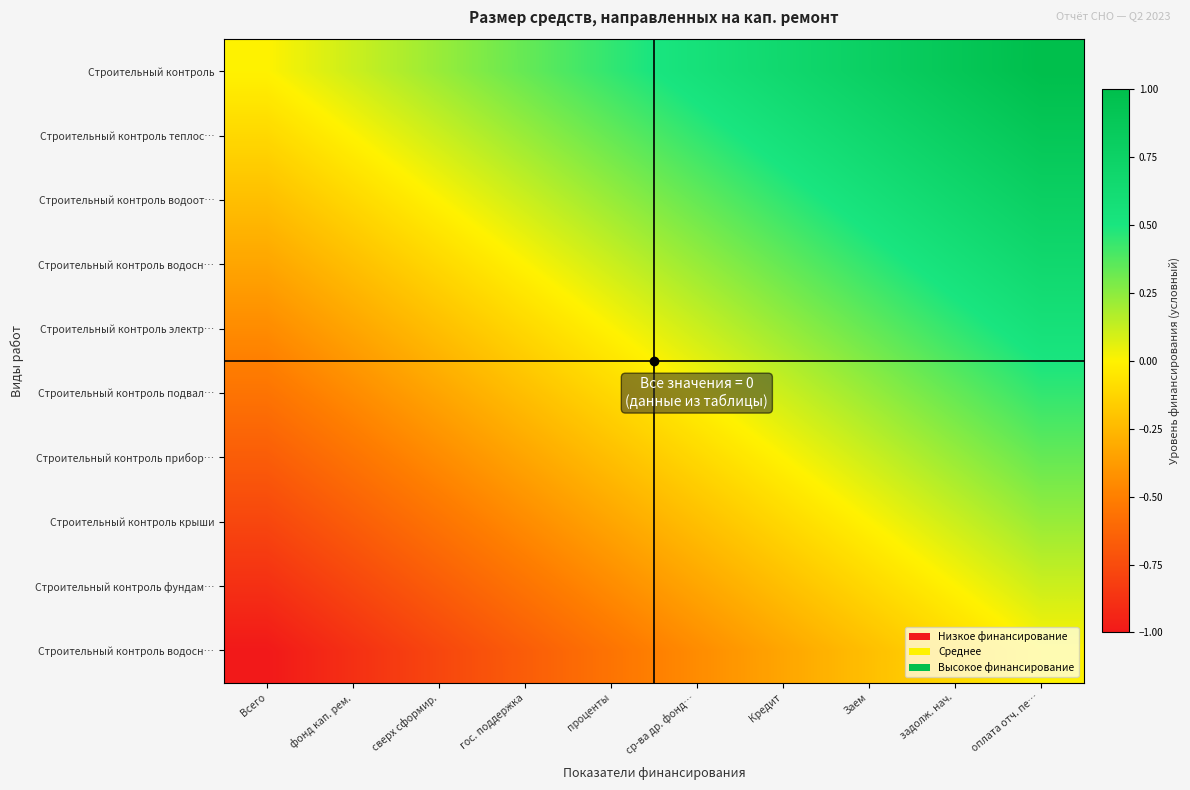

At which category is the sum across all series the highest?

оплата отч. пе…